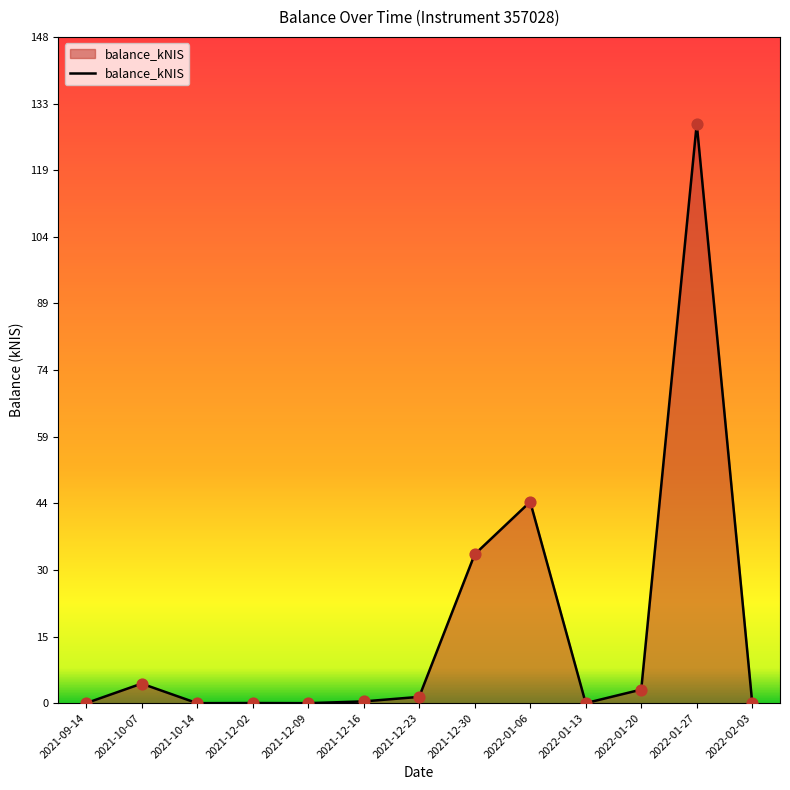

What is the change in value from 2021-12-23 to 2022-02-03?

-1.4